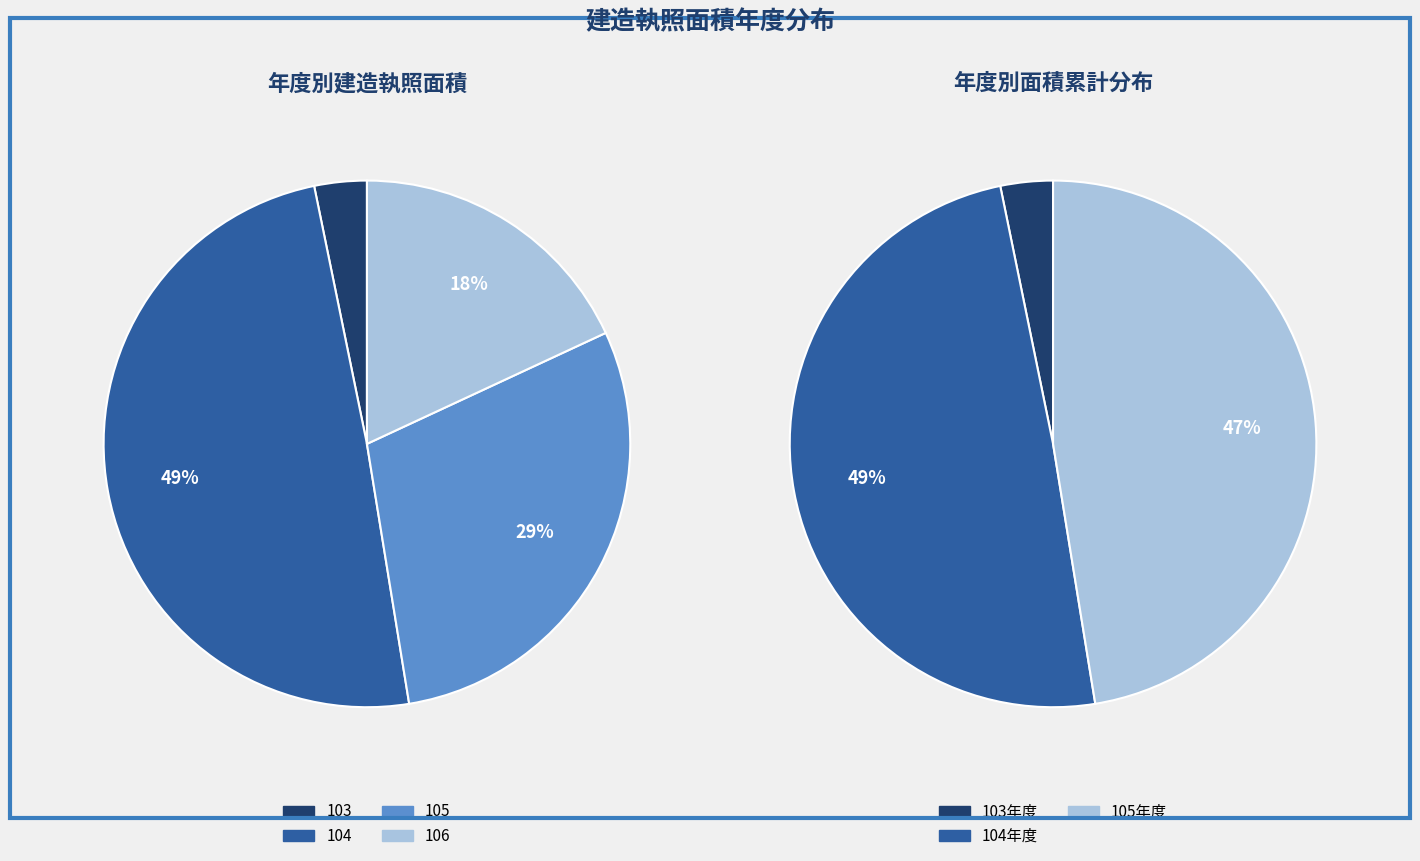

The 106 slice represents 49% of the pie. True or false?

False